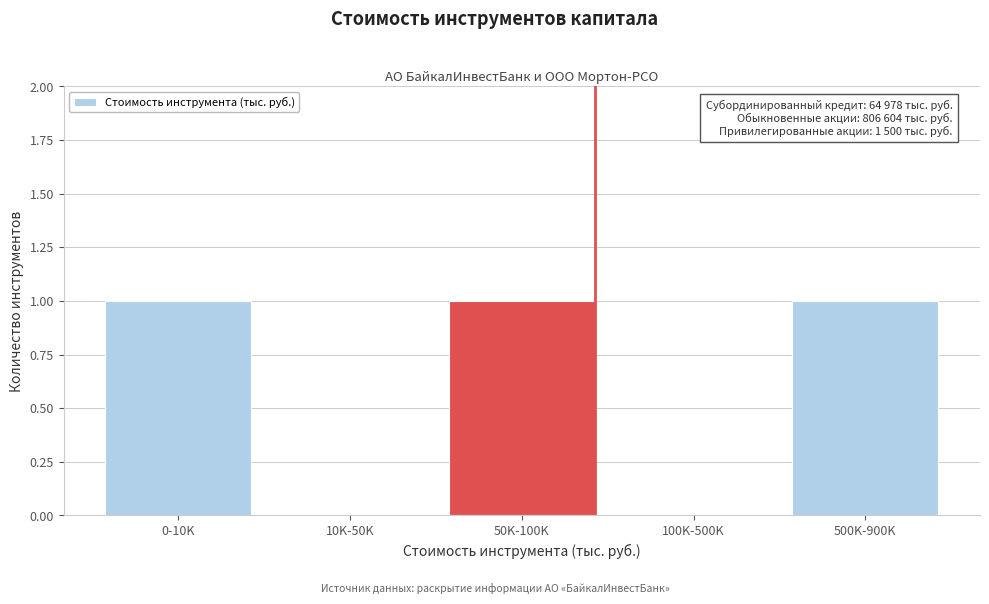

Reading left to right, extract all data points from this chart.

0-10K=1	10K-50K=0	50K-100K=1	100K-500K=0	500K-900K=1